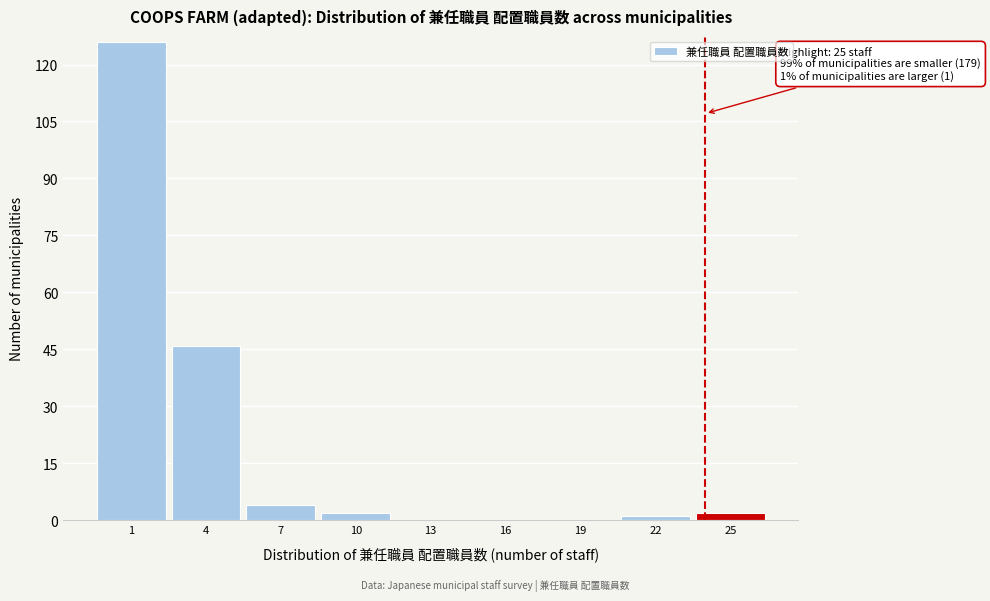

Reading right to left, list all the values displayed in this chart.

25=2	22=1	19=0	16=0	13=0	10=2	7=4	4=46	1=126